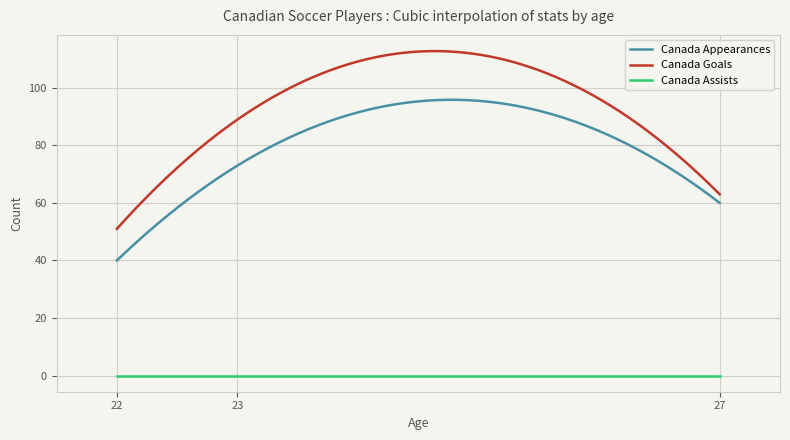

Which series has the widest spread of values?

Canada Goals